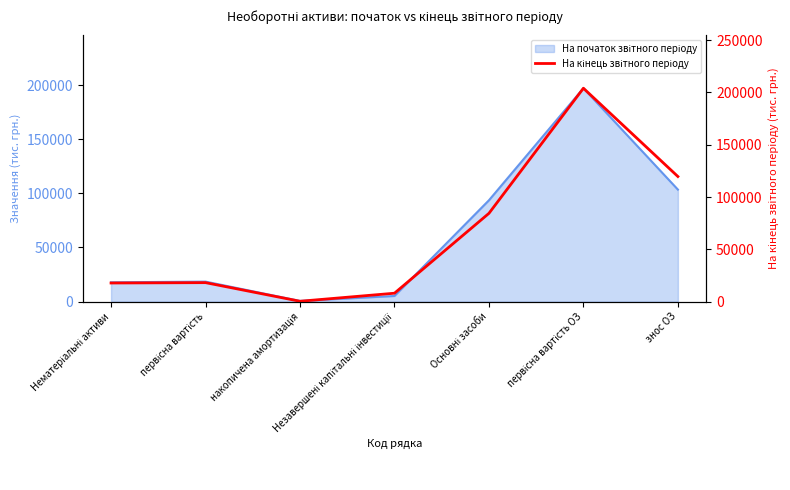

How many categories are shown in the chart?

7